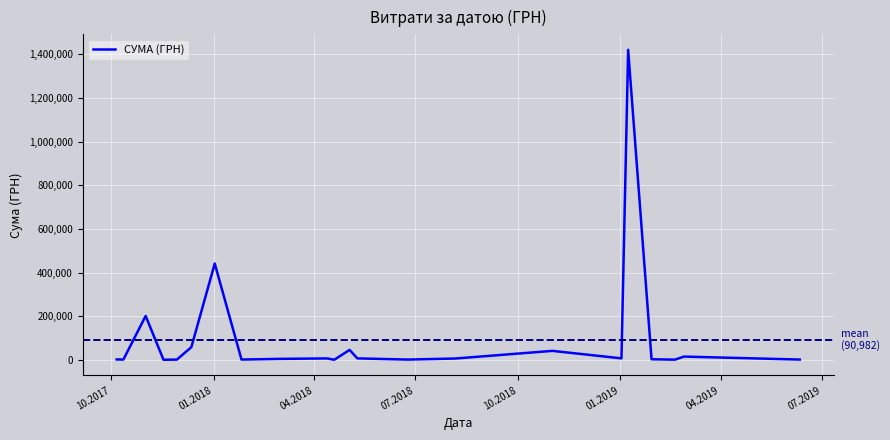

How many values exceed 5916?

19